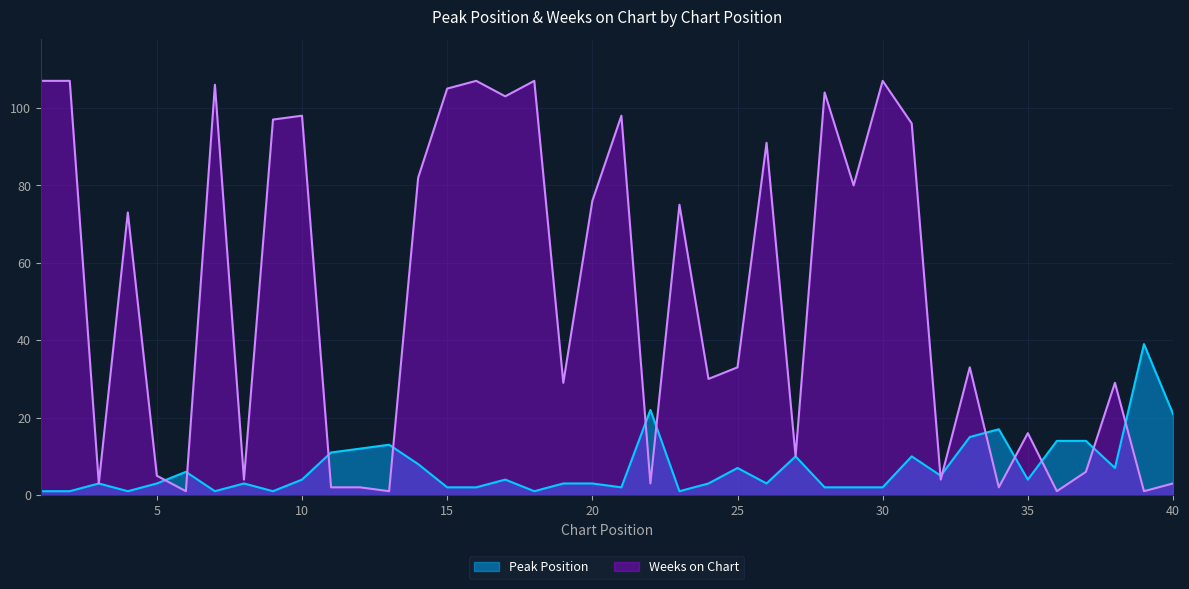

At how many categories does at least one series exceed 92?

13